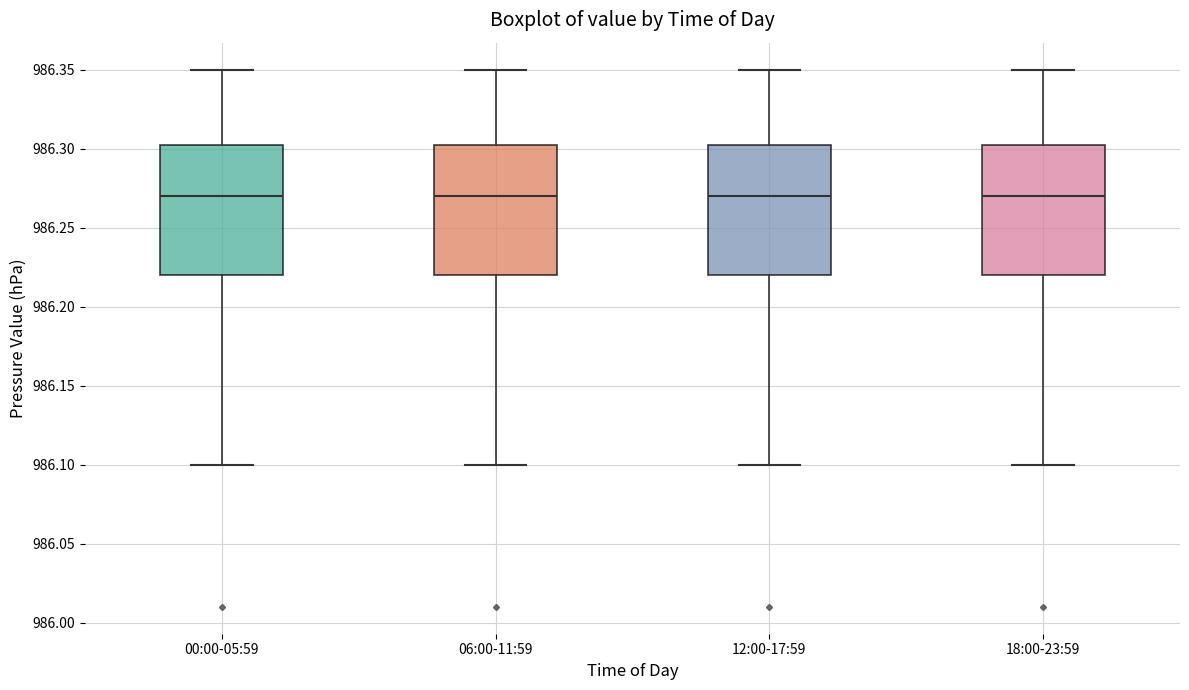

Reading left to right, read every box against the y-axis: the position of its median line, the range the box covers, and the ends of its whiskers. The values are not printed on the chart, so give them approximately, as read against the axis.

00:00-05:59: median 986.270, box 986.220 to 986.305, whiskers 986.100 to 986.350
06:00-11:59: median 986.270, box 986.220 to 986.305, whiskers 986.100 to 986.350
12:00-17:59: median 986.270, box 986.220 to 986.305, whiskers 986.100 to 986.350
18:00-23:59: median 986.270, box 986.220 to 986.305, whiskers 986.100 to 986.350